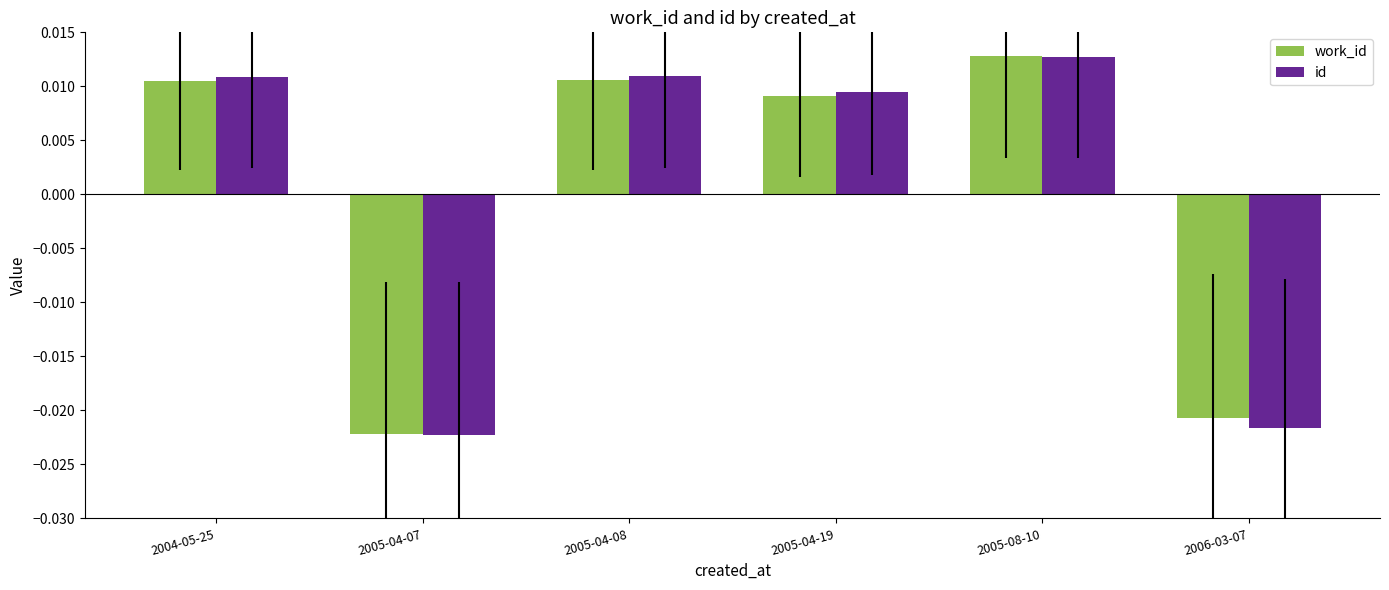

Count the id values in the range 0 to 1.

4